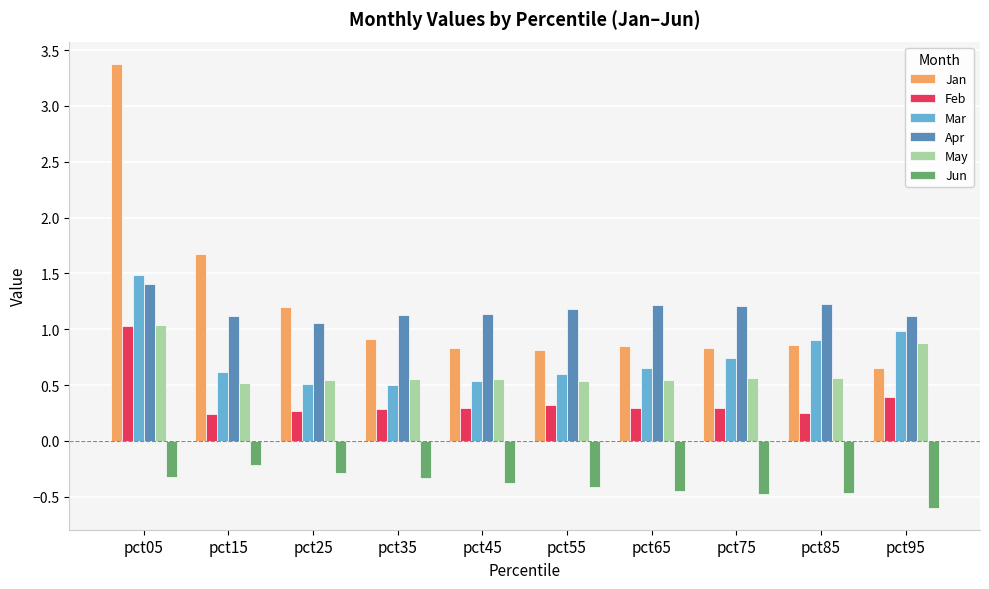

How many bars are there in each group?

6